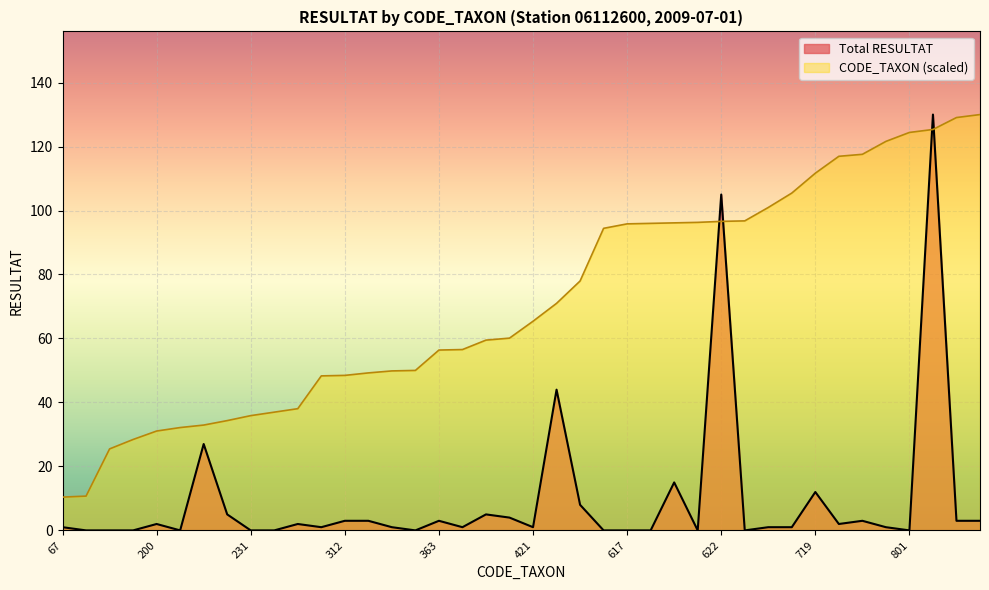

True or false: Total RESULTAT has more than 1 interior local peaks.

True